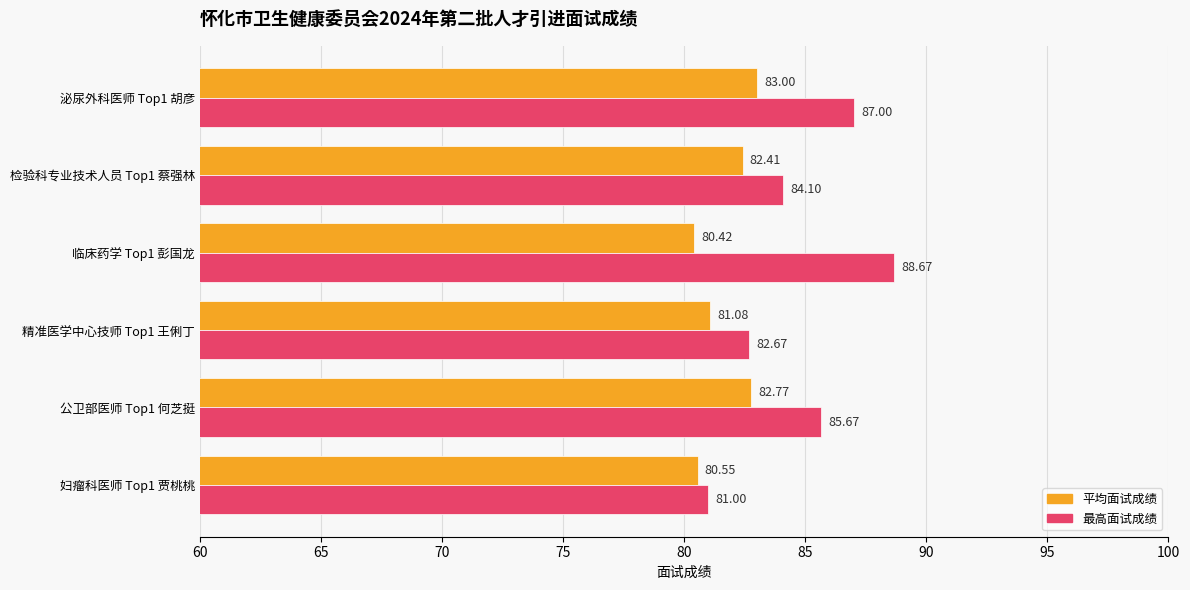

What is the total value across all series at 检验科专业技术人员 Top1 蔡强林?

166.5